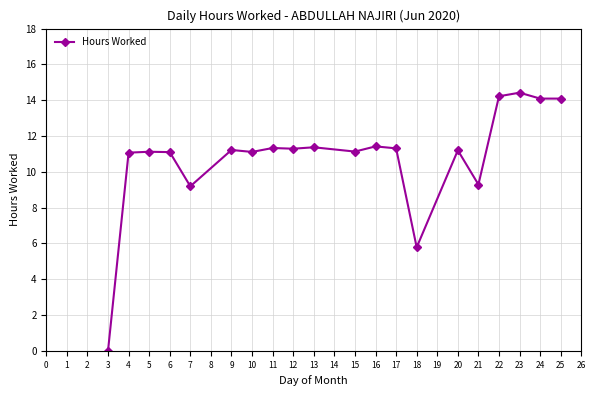

Count the number of categories in the chart.

20